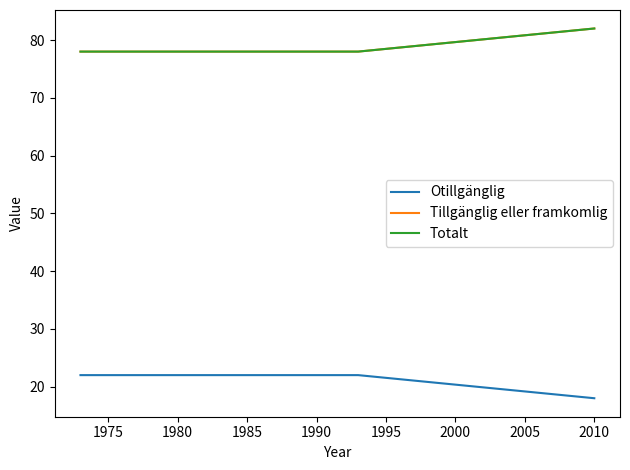

Reading left to right, list all the values displayed in this chart.

Otillgänglig: 22	22	18
Tillgänglig eller framkomlig: 78	78	82
Totalt: 78	78	82